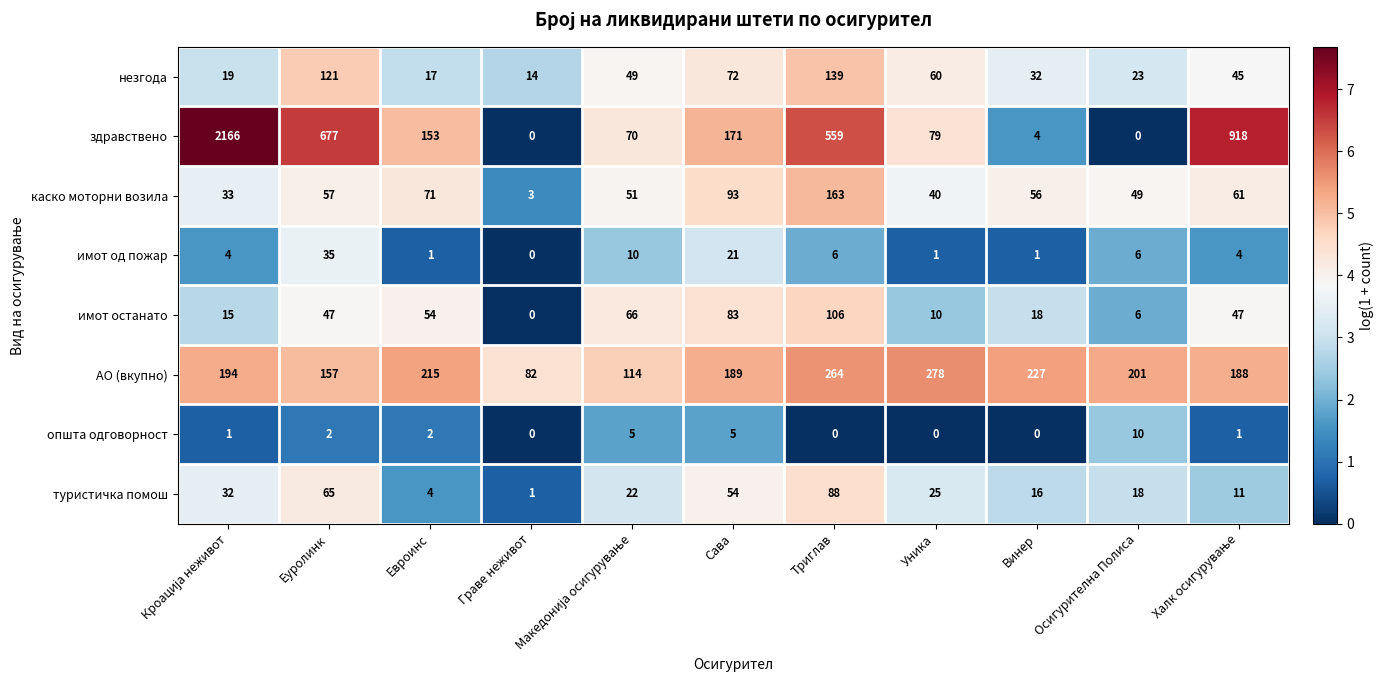

What is the difference between the maximum and second lowest values in the имот од пожар series?

34